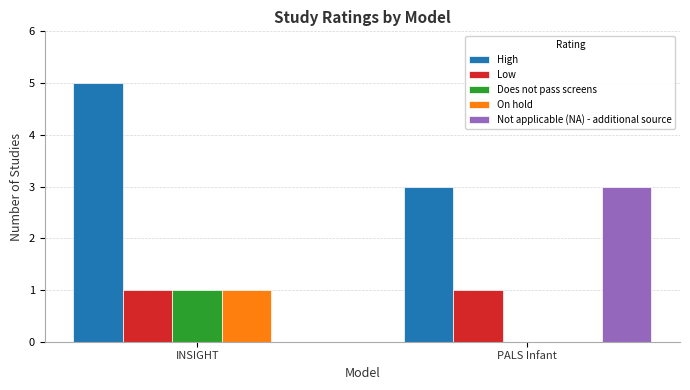

What is the maximum value shown in the chart?

5